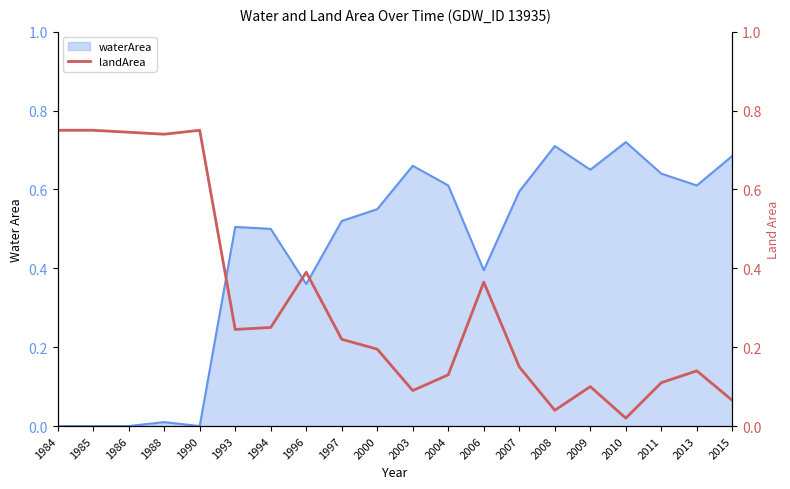

Reading left to right, extract all data points from this chart.

0.8	0.8	0.7	0.7	0.8	0.2	0.2	0.4	0.2	0.2	0.1	0.1	0.4	0.1	0.0	0.1	0.0	0.1	0.1	0.1